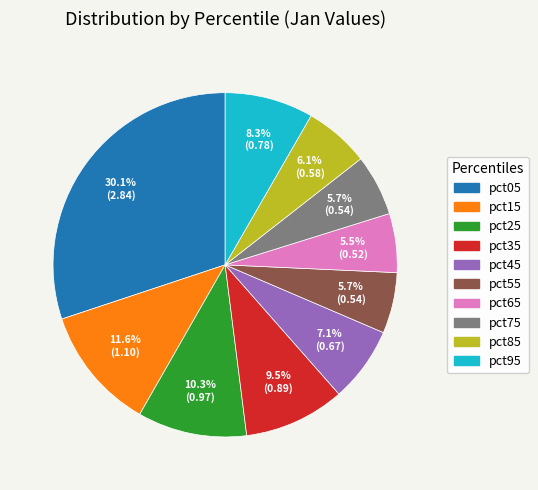

Is it true that pct75 is 17% of the pie?

False